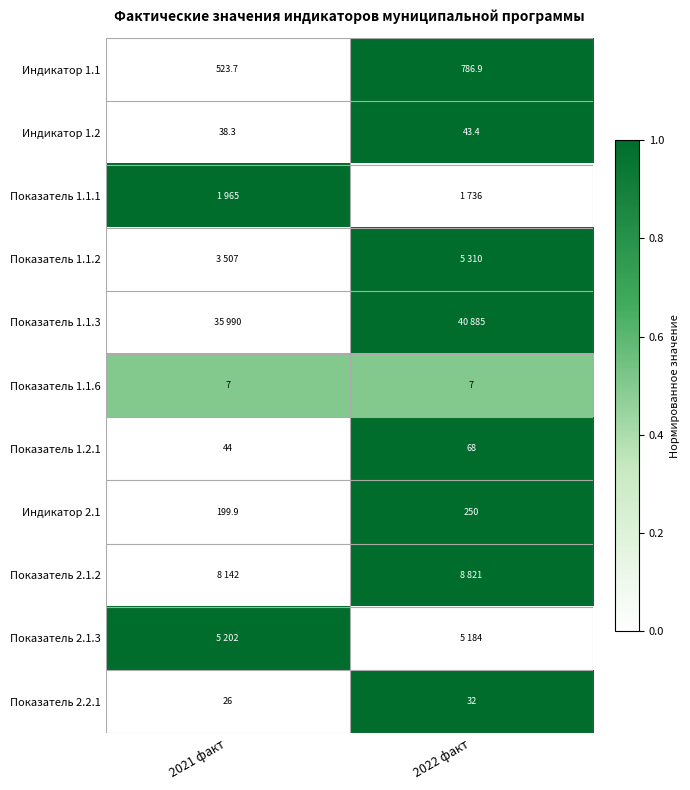

Read the Индикатор 1.2 value at 2021 факт.

38.3